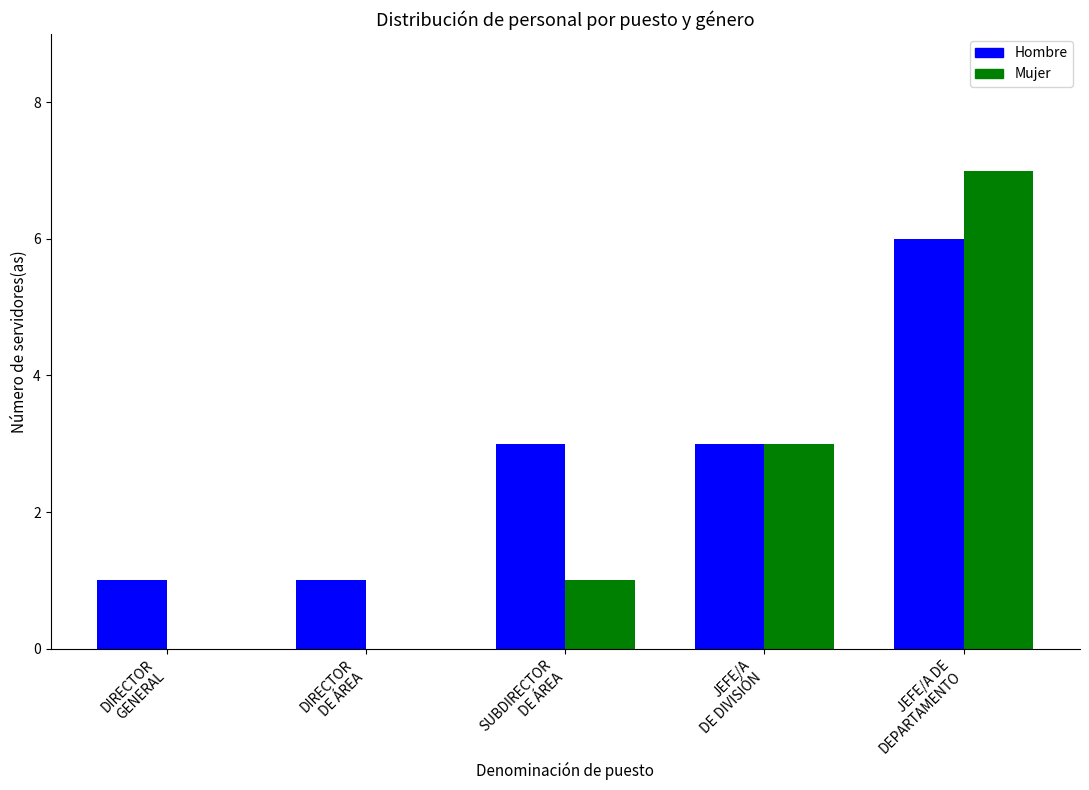

What is the spread (max minus min) of values at JEFE/A DE
DEPARTAMENTO?

1